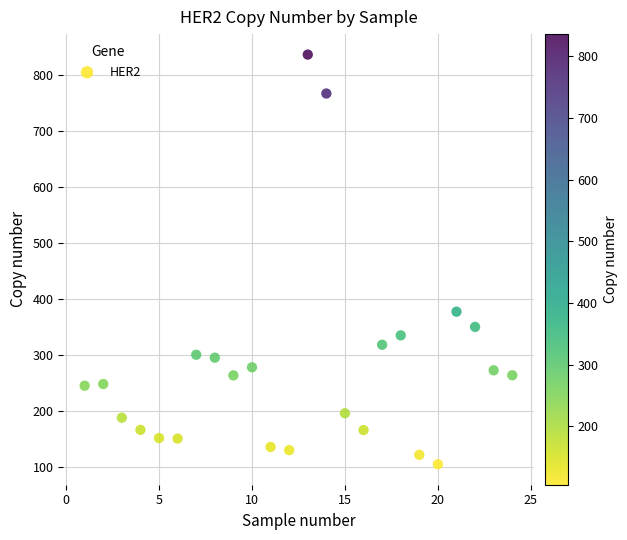

What Y value in the scatter plot is closest to 470?

377.3